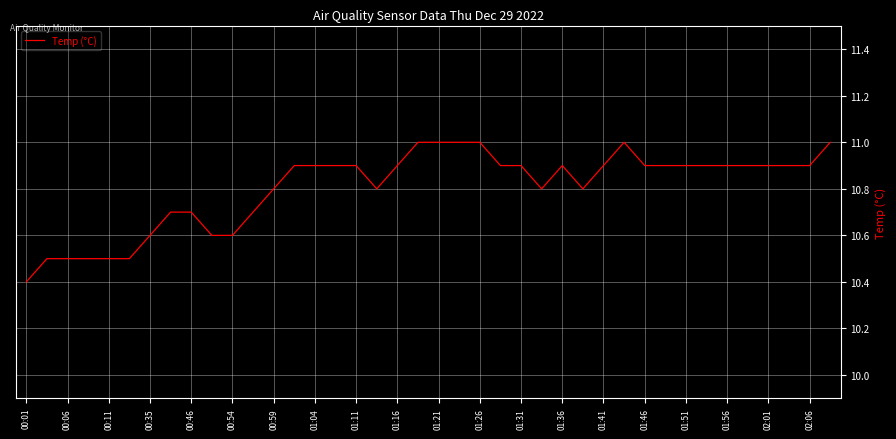

What is the smallest value displayed?

10.4